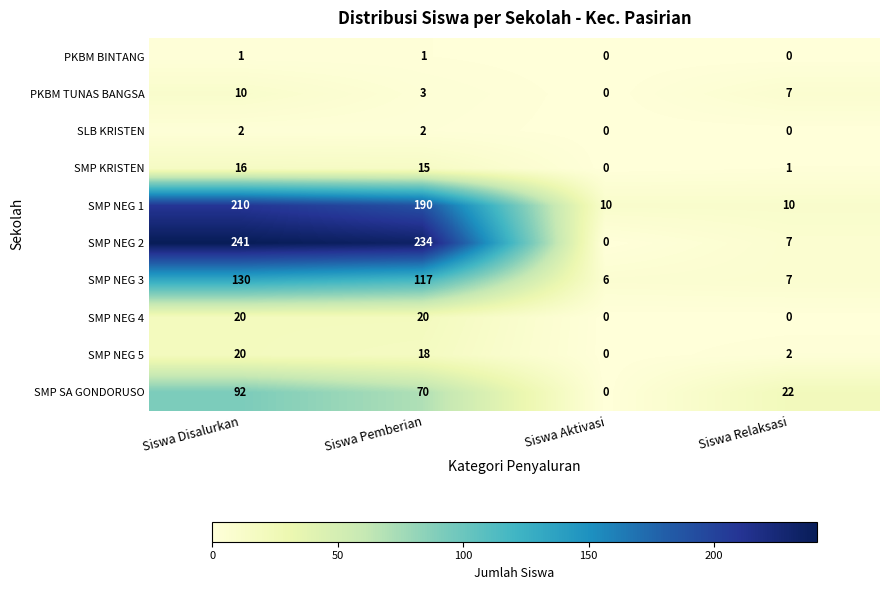

What is the total value across all series at Siswa Pemberian?

670